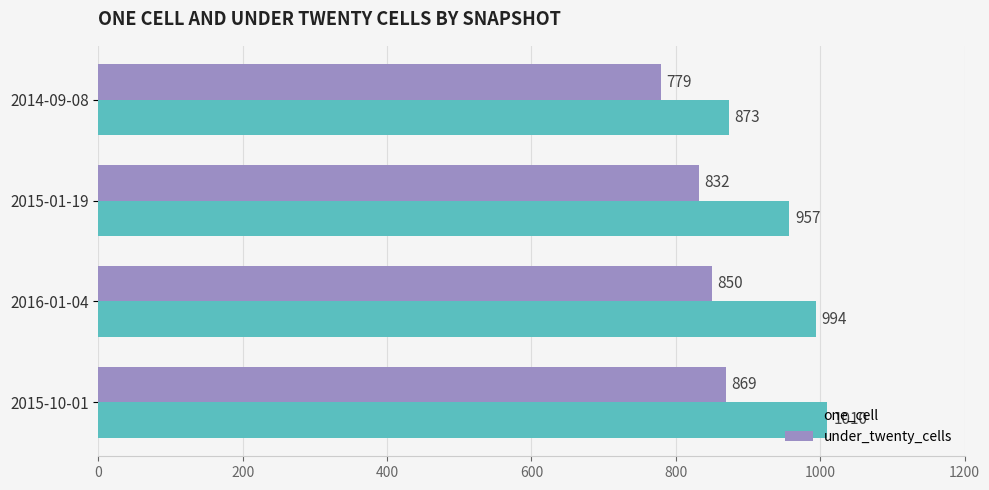

Which category has the lowest value across all series?

2014-09-08